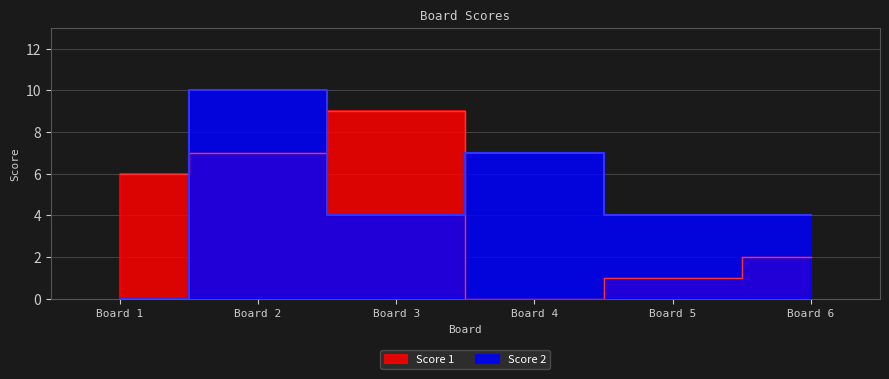

True or false: Score 2 and Score 1 intersect in this chart.

True